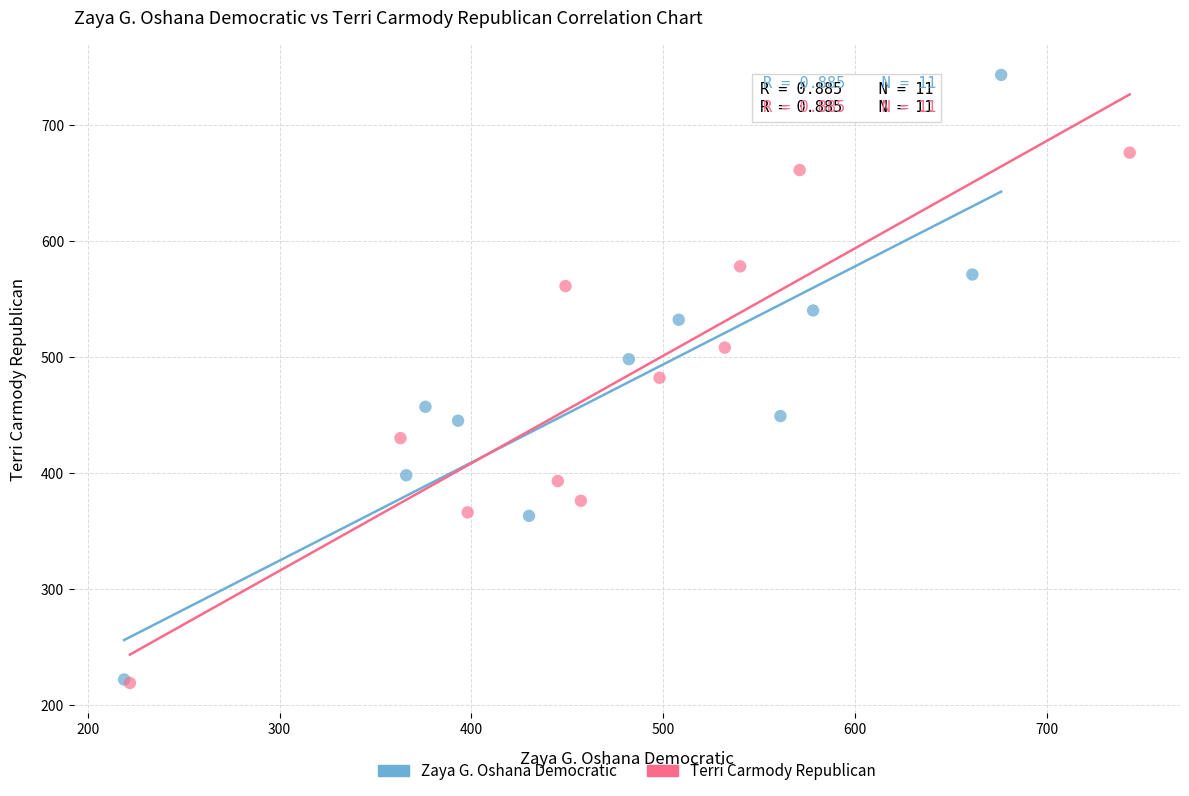

Which series contains the highest Y value?

Zaya G. Oshana Democratic